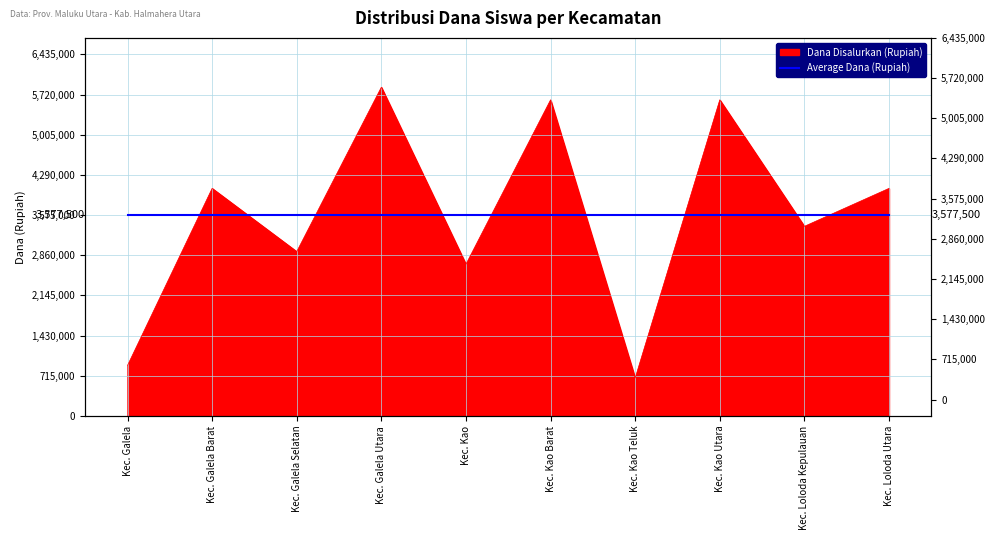

What is the value of the 3rd point from the left?

2925000